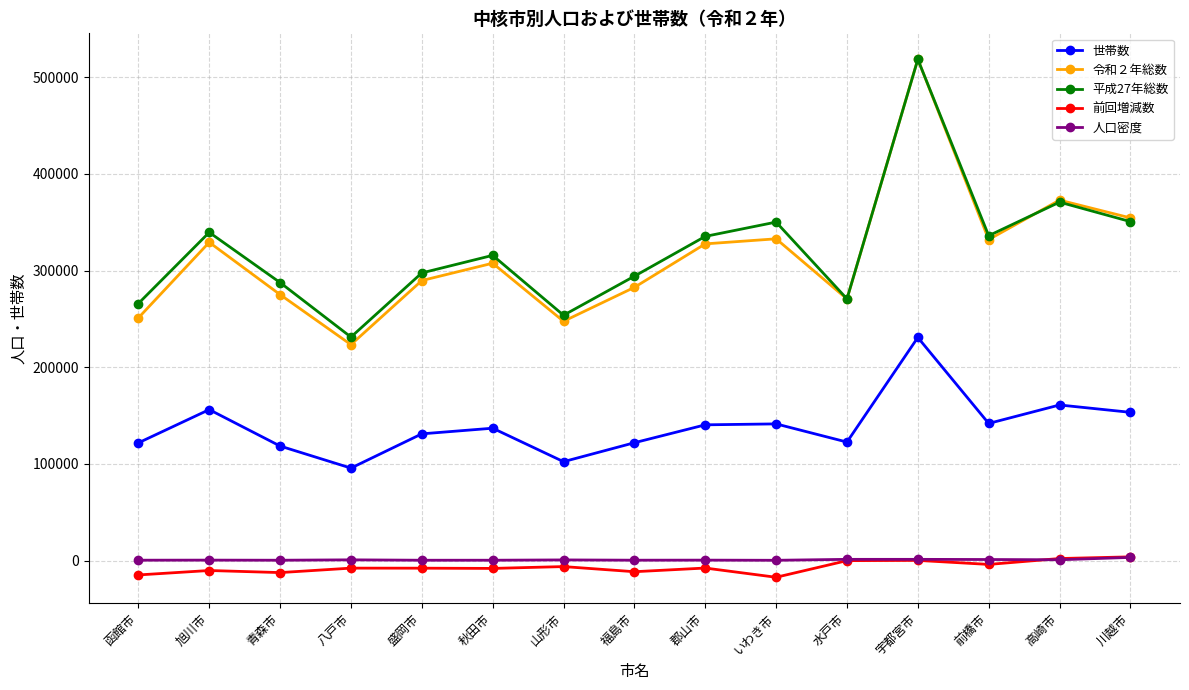

The value of 平成27年総数 at 秋田市 is 218433.4. True or false?

False